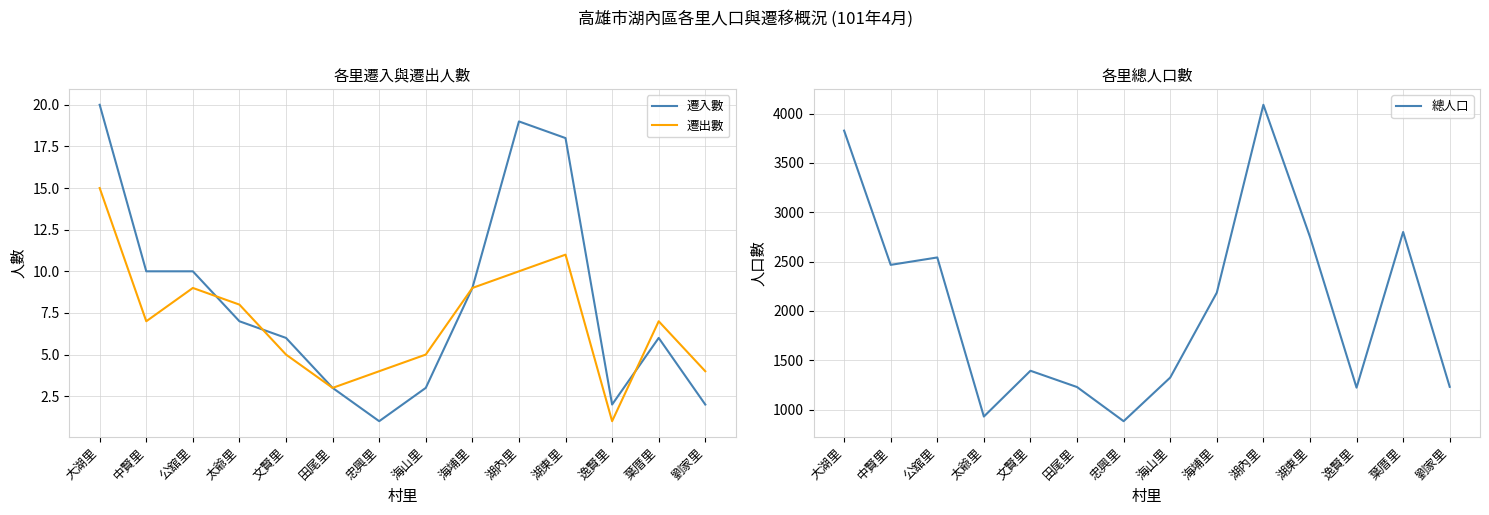

At how many categories does at least one series exceed 1438?

7